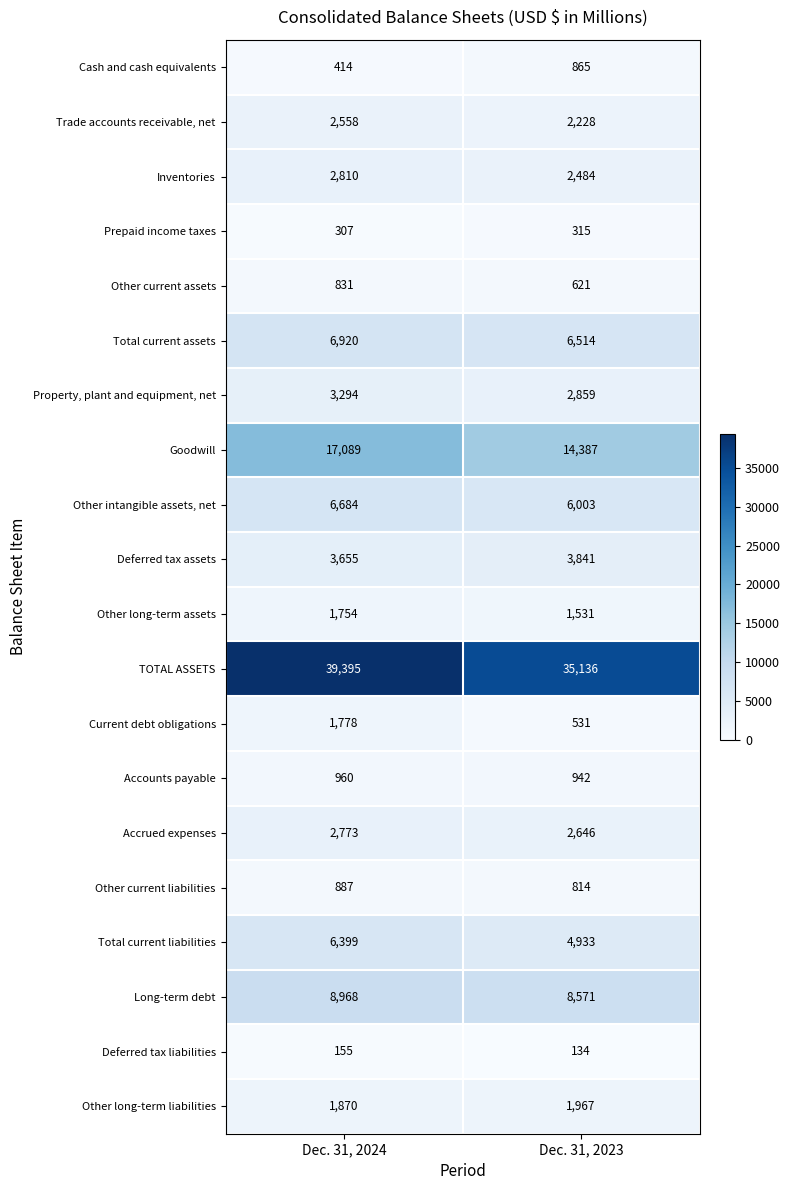

How many categories are shown in the chart?

2